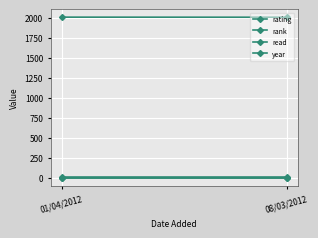

How many series are shown in this chart?

4